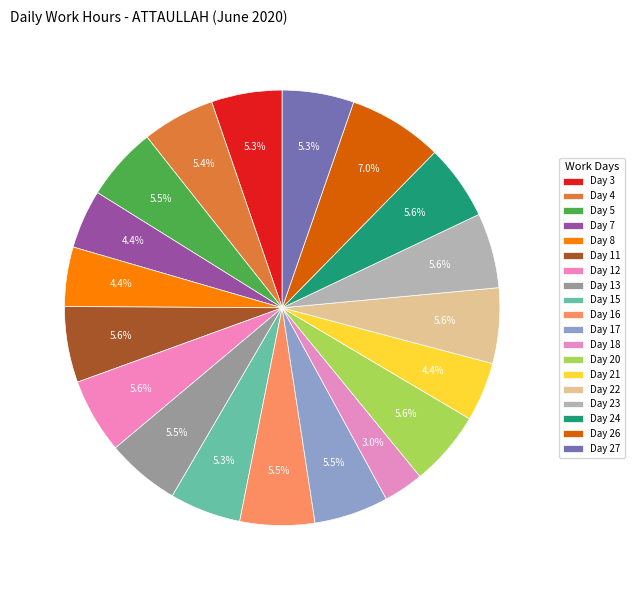

Do Day 26 and Day 17 together represent more than half of the pie?

No